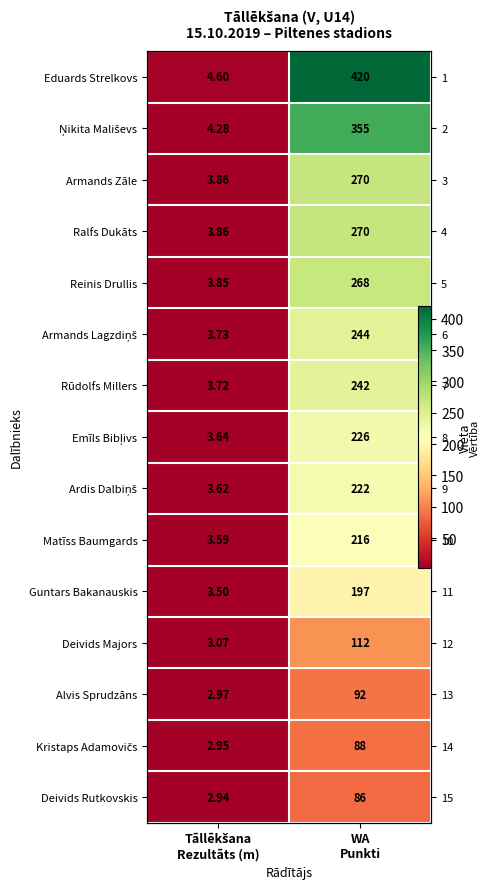

What is the approximate value of Ņikita Mališevs at WA Punkti?

355.0